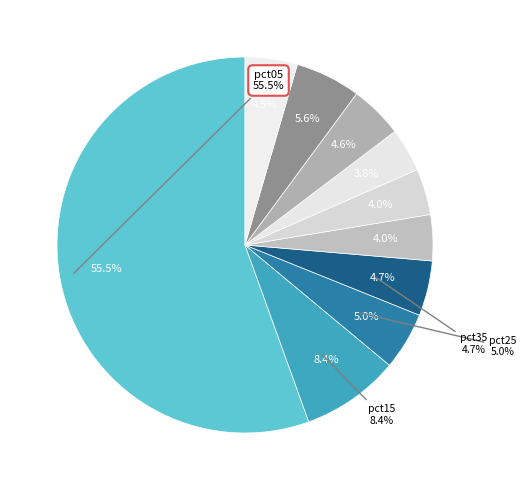

The pct65 slice represents 1% of the pie. True or false?

False